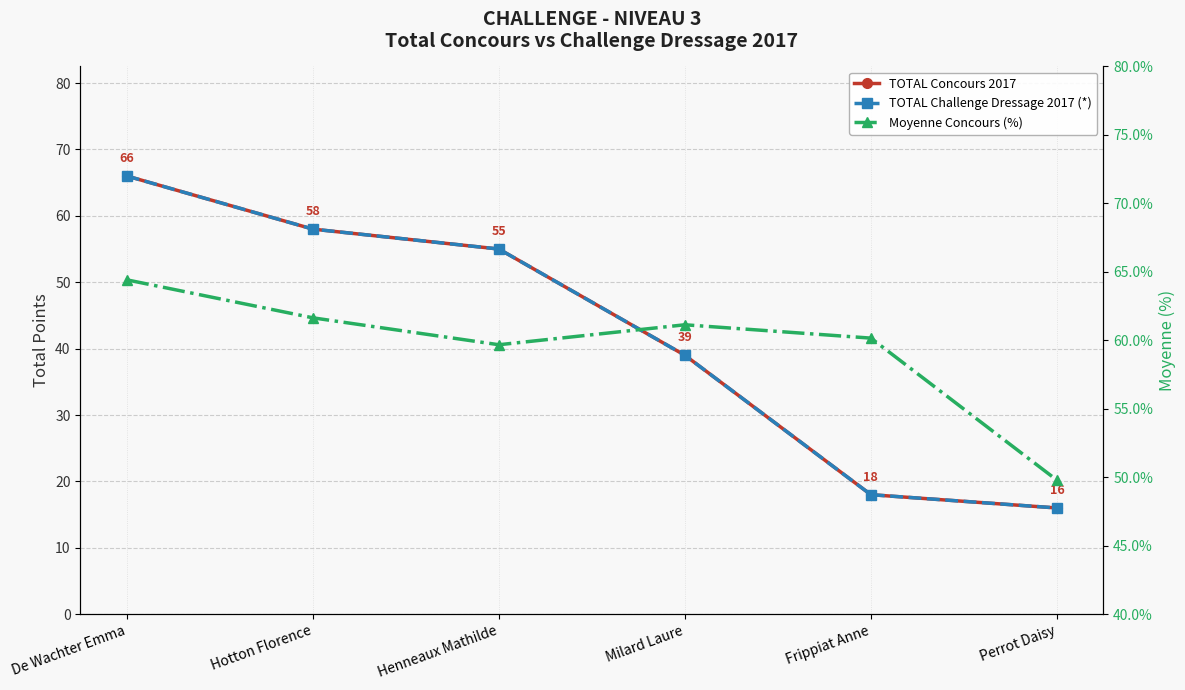

What is the difference between the second highest and second lowest values in the TOTAL Concours 2017 series?

40.0